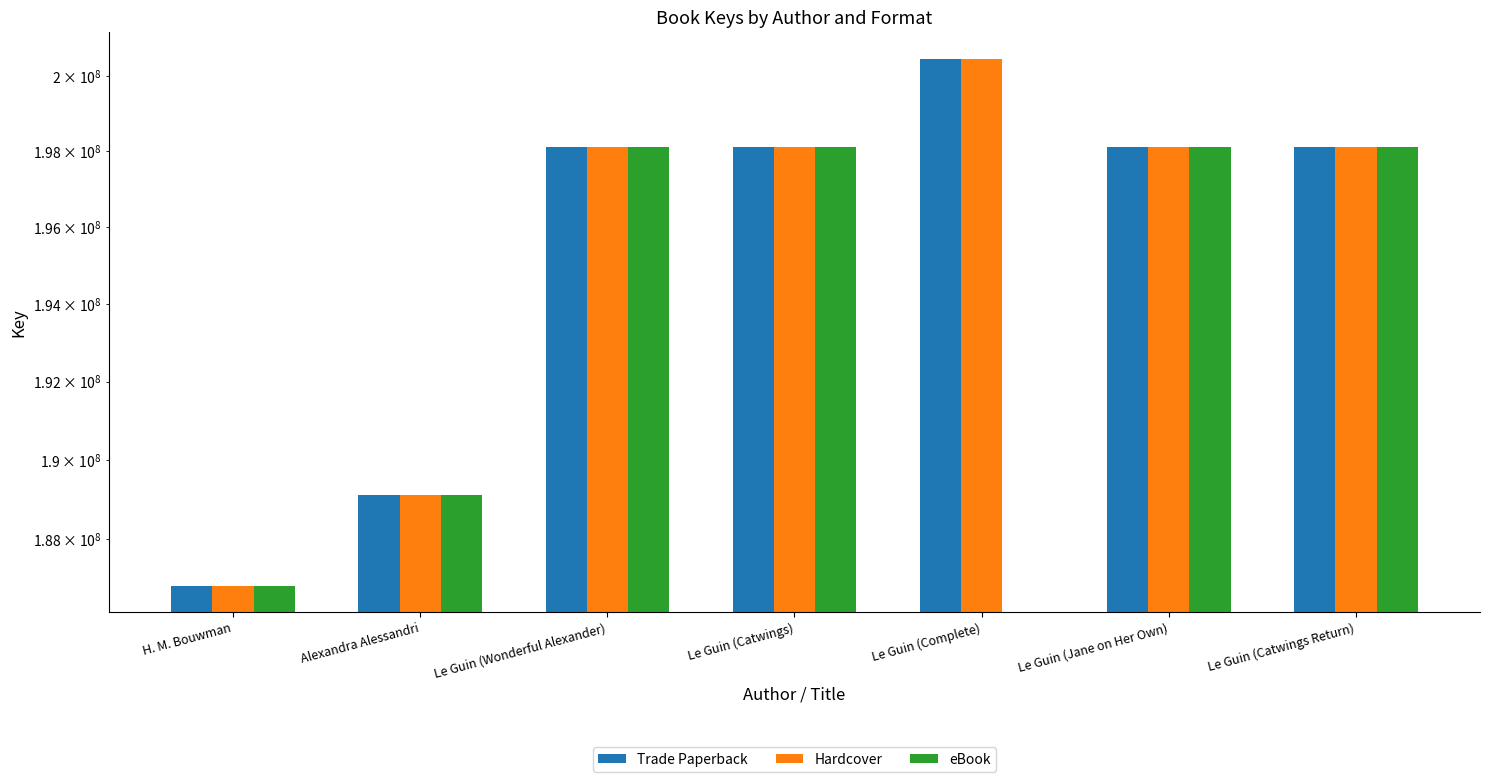

The value of Trade Paperback at Le Guin (Complete) is 77518432.3. True or false?

False